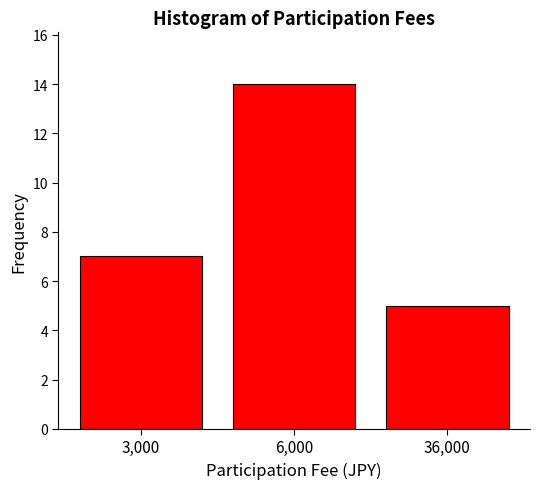

Reading left to right, what are all the values shown in this chart?

3,000=7	6,000=14	36,000=5